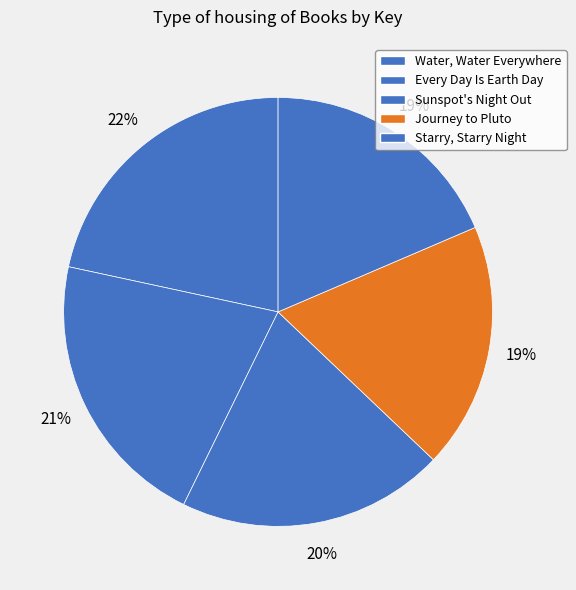

How many slices are in this pie chart?

5